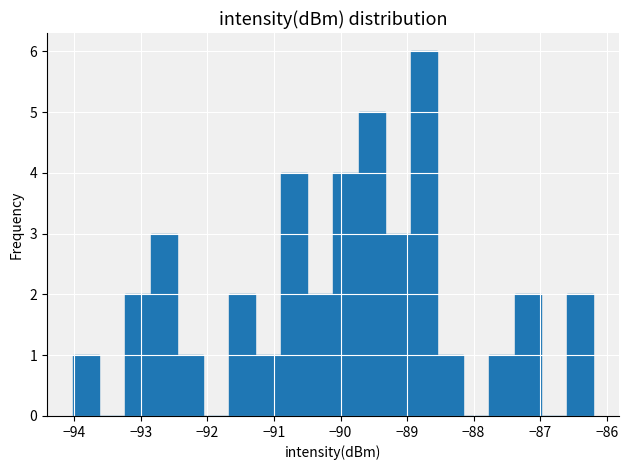

Around what value on the x-axis is the tallest bar? Give the approximate position of its centre, as read against the axis.

-88.7